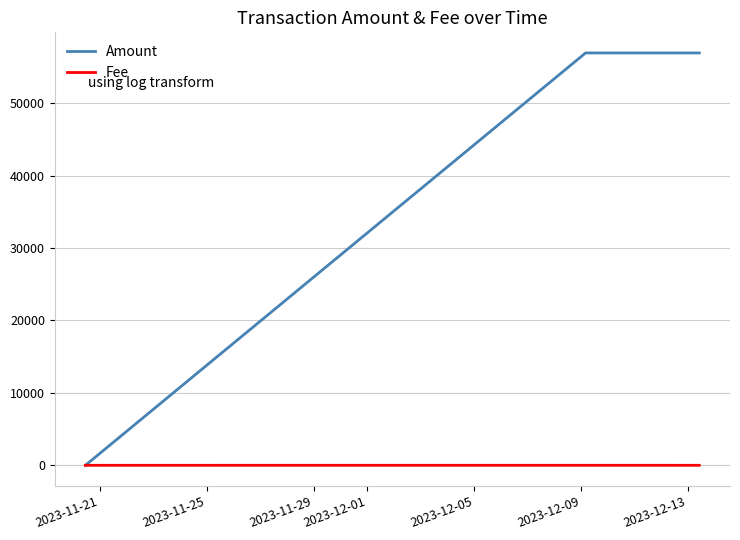

Rank the series by their average value, from lowest to highest.

Fee, Amount